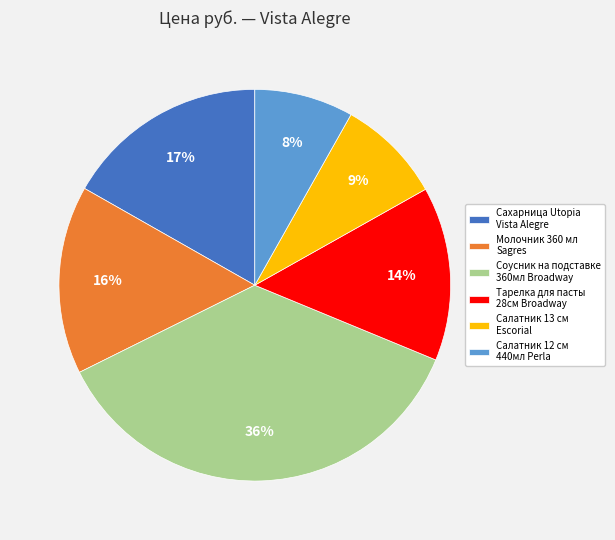

True or false: Молочник 360 мл Sagres accounts for 16% of the total.

True